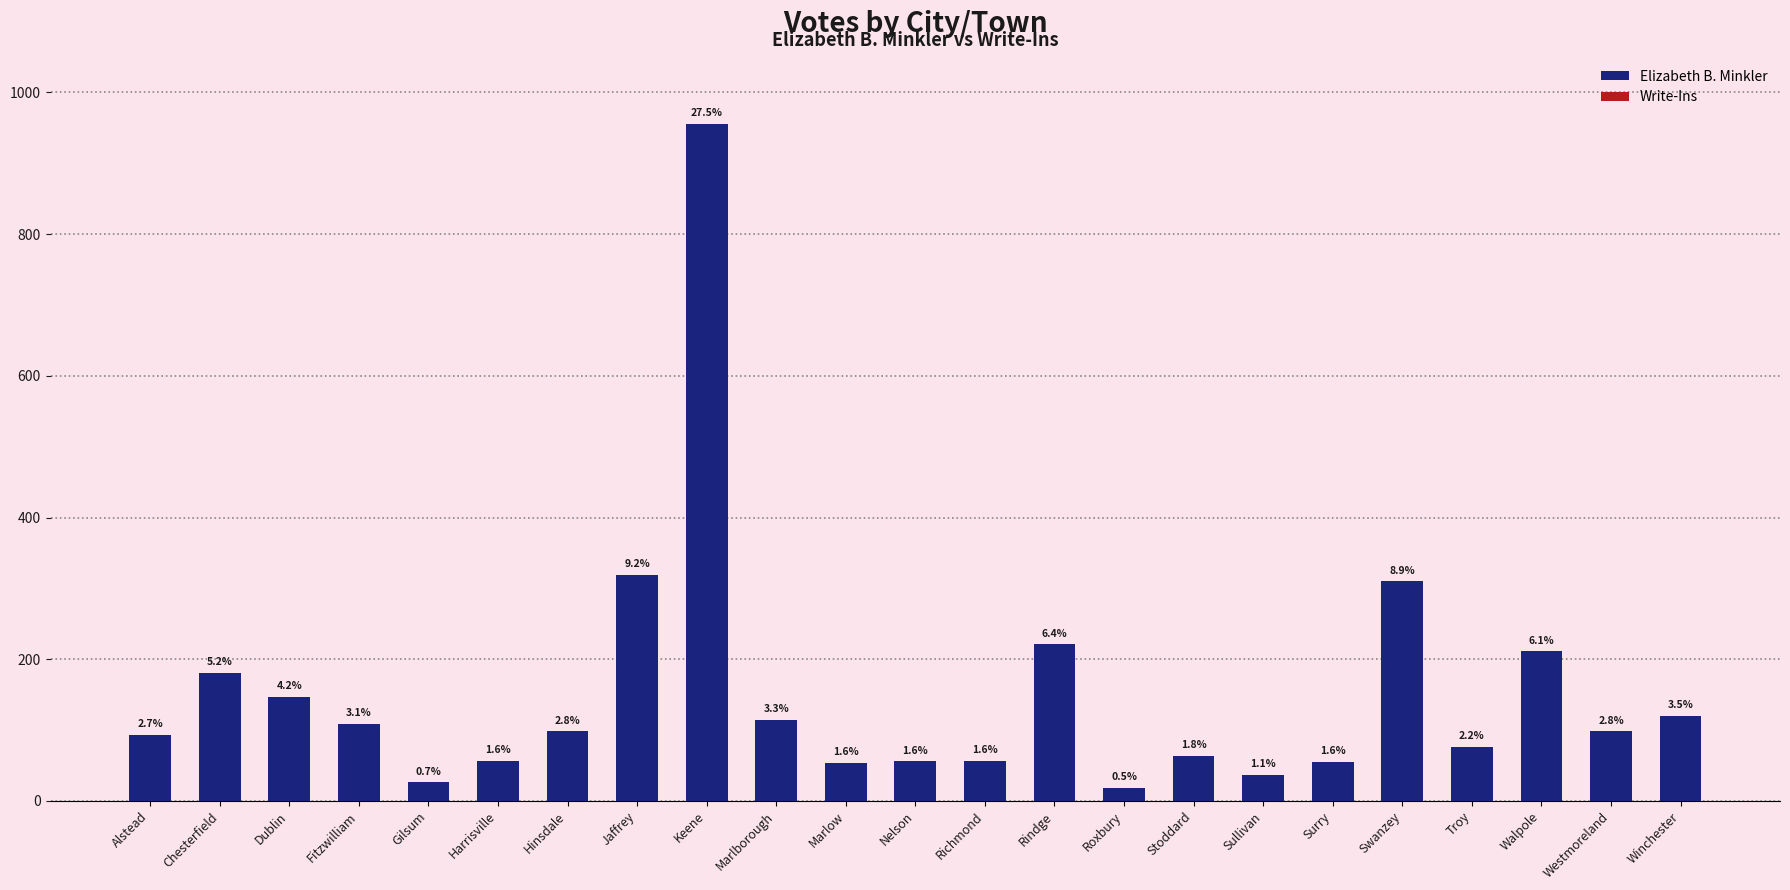

What is the label of the 1st bar from the left?

Alstead